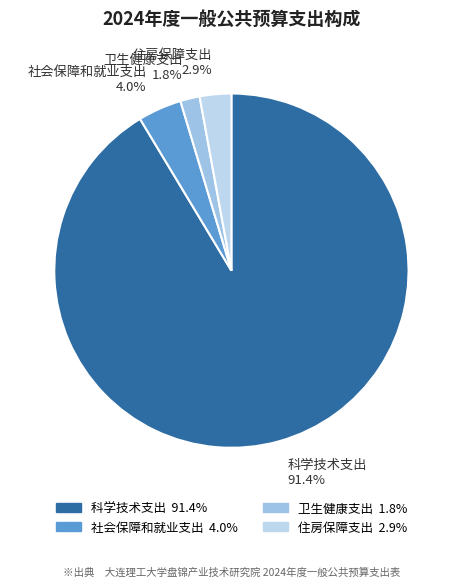

To the nearest percent, what is the difference between the largest and smallest slice percentages?

90%